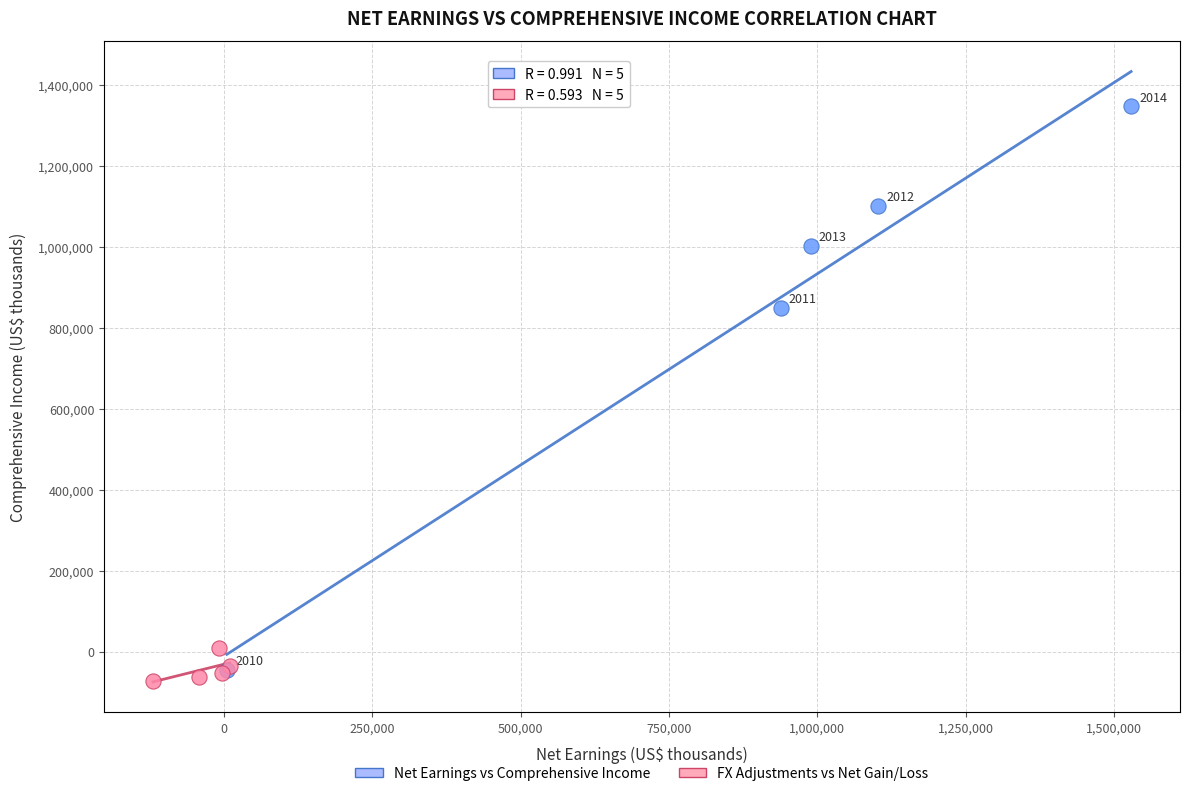

Which series has the largest Y range (max minus min)?

Net Earnings vs Comprehensive Income